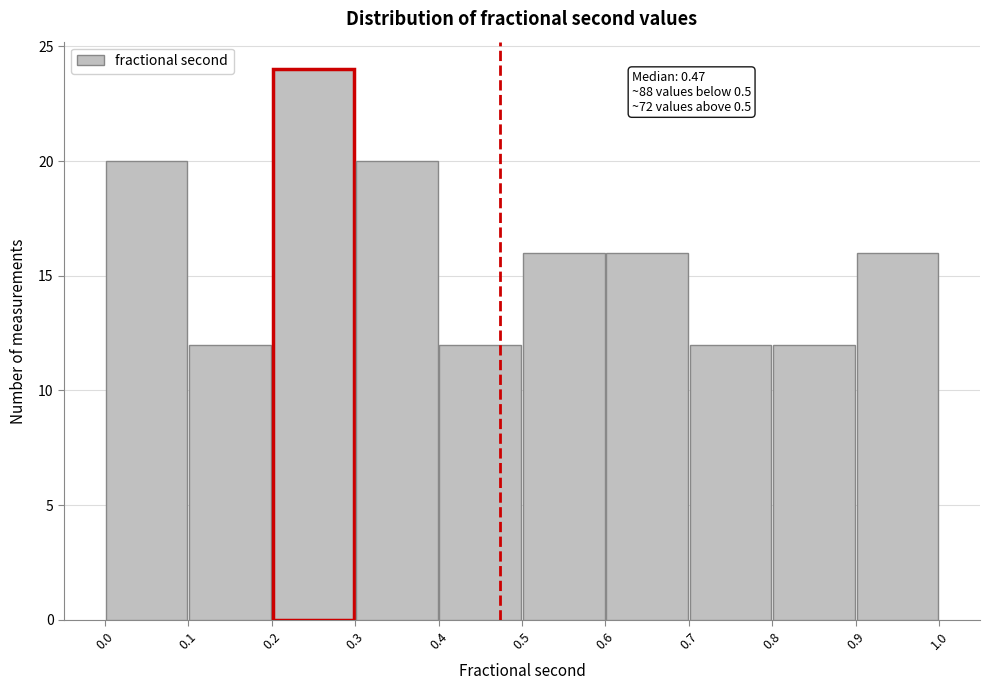

Over which range of the x-axis is the bar tallest?

0.2 to 0.3